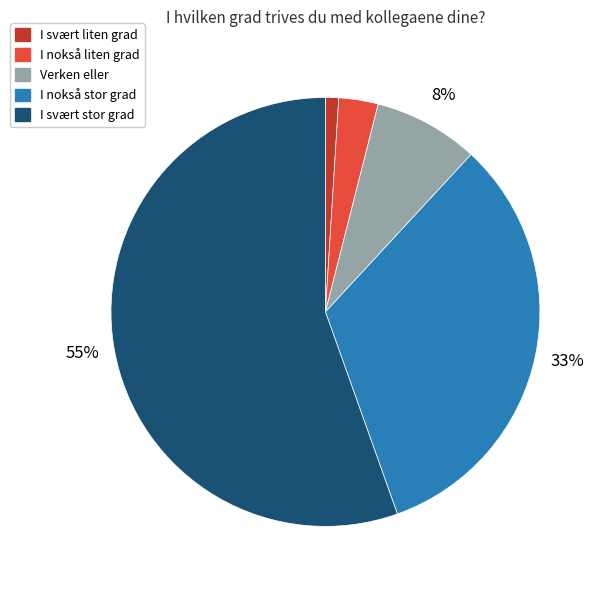

Rank the categories by value from highest to lowest.

I svært stor grad, I nokså stor grad, Verken eller, I nokså liten grad, I svært liten grad